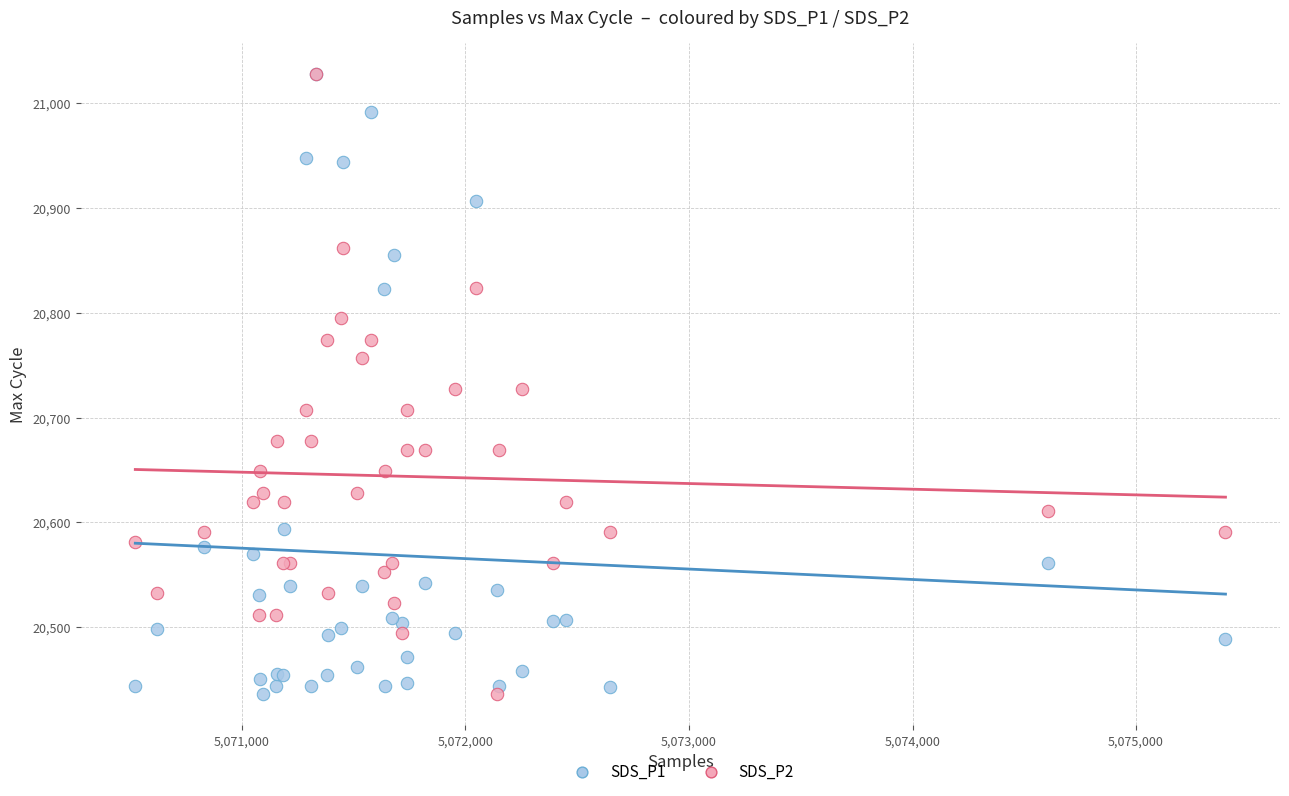

What are all the series names shown in the legend?

SDS_P1, SDS_P2